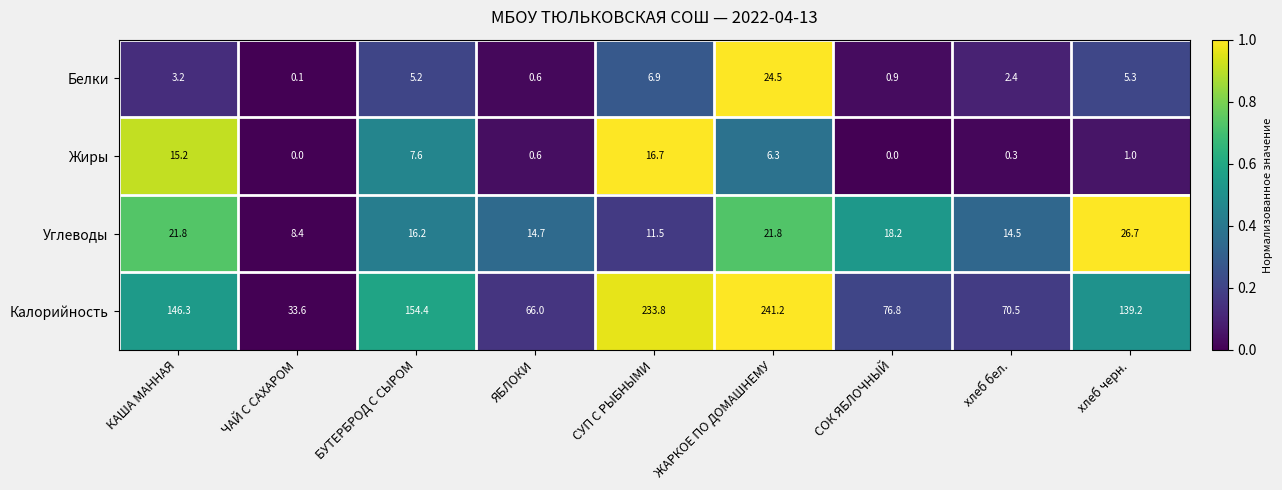

How many data points in Белки are less than 3?

4